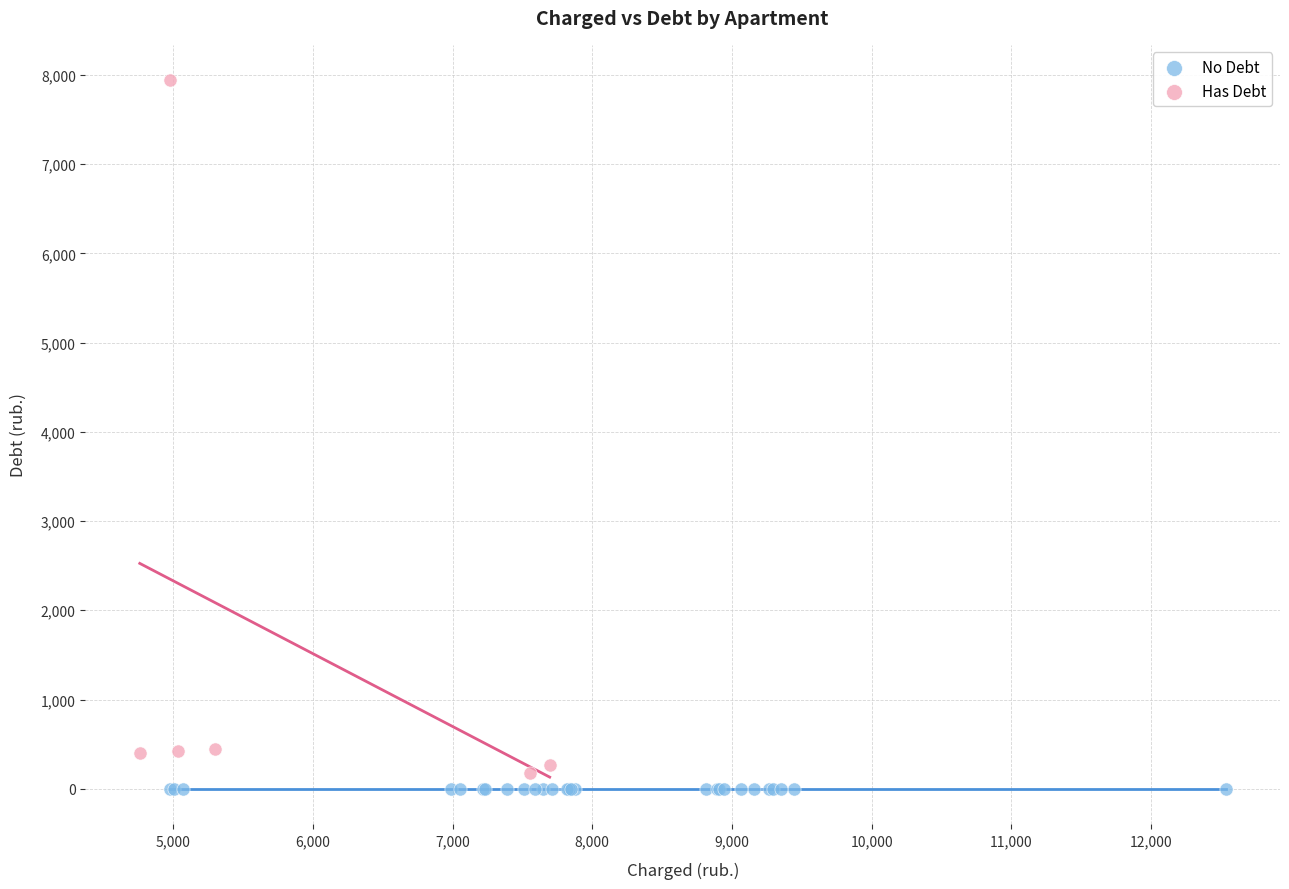

Which series contains the highest Y value?

Has Debt